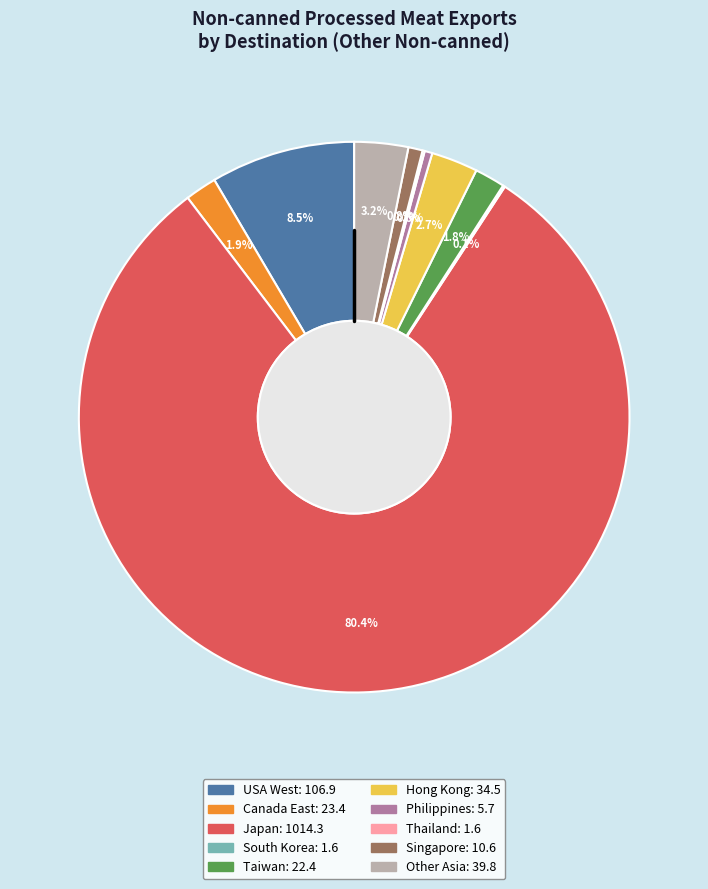

To the nearest percent, what is the difference between the largest and smallest slice percentages?

80%